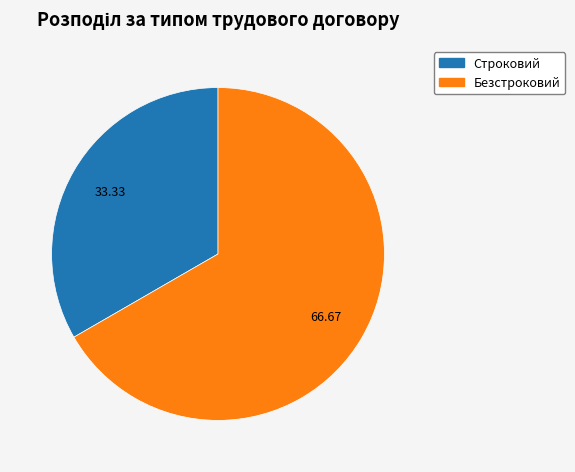

Do Безстроковий and Строковий together represent more than half of the pie?

Yes